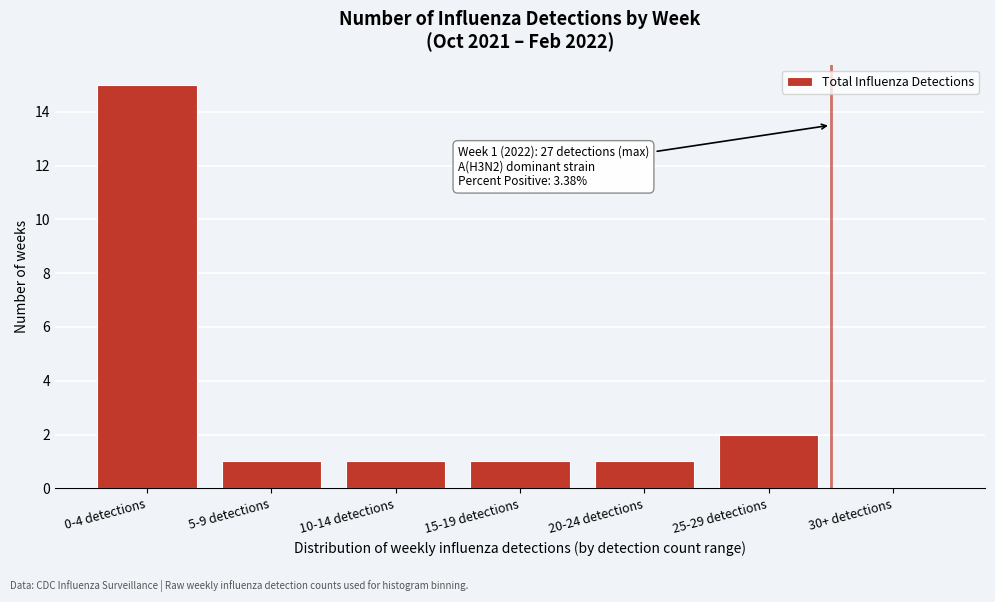

Reading right to left, transcribe all the data shown in this chart.

30+ detections=0	25-29 detections=2	20-24 detections=1	15-19 detections=1	10-14 detections=1	5-9 detections=1	0-4 detections=15